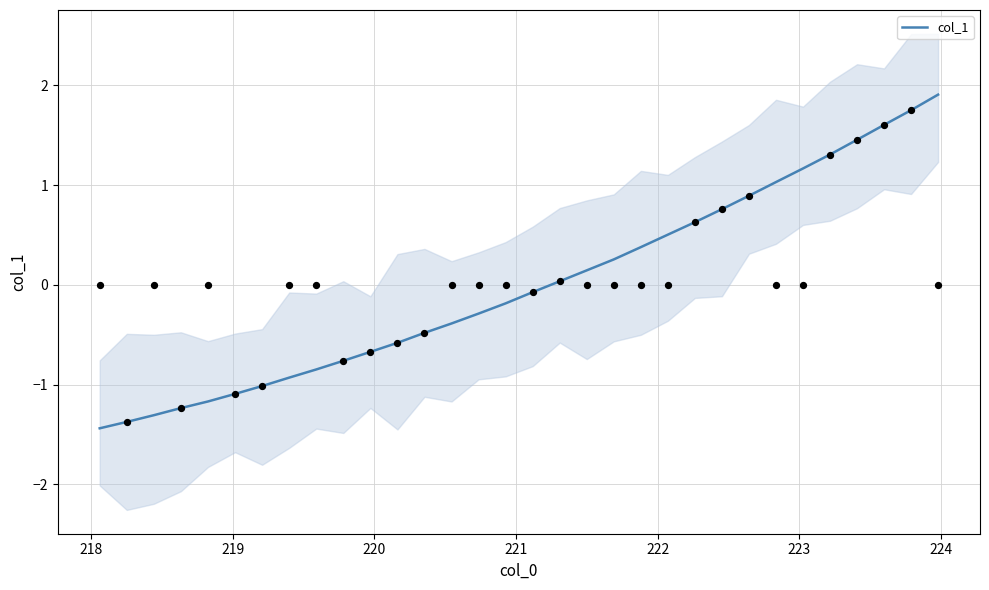

What is the lowest value of the col_1 series?

-1.4